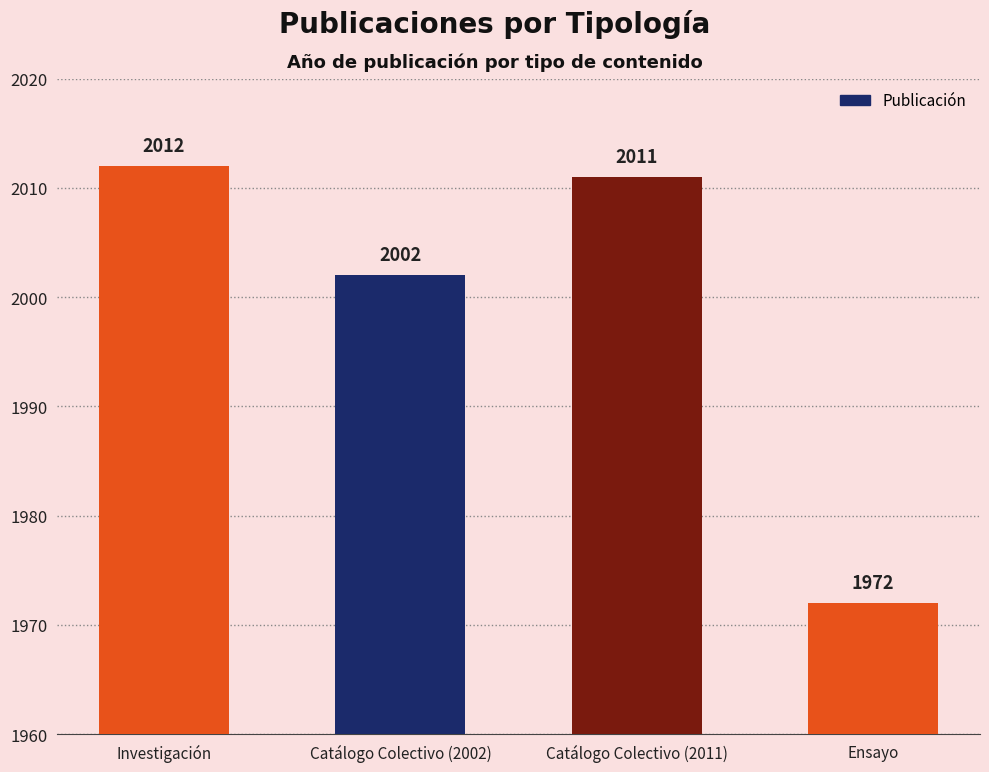

At which label does the data first exceed 2011?

Investigación